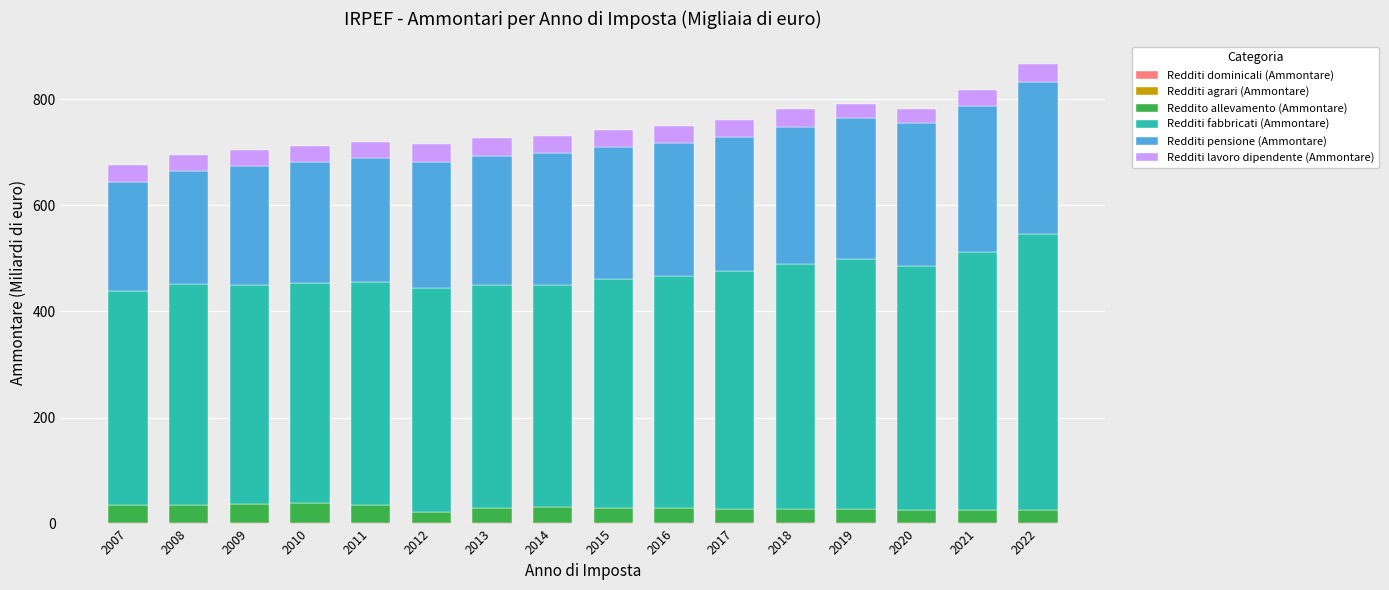

Are the bars grouped side by side (vs. stacked)?

No